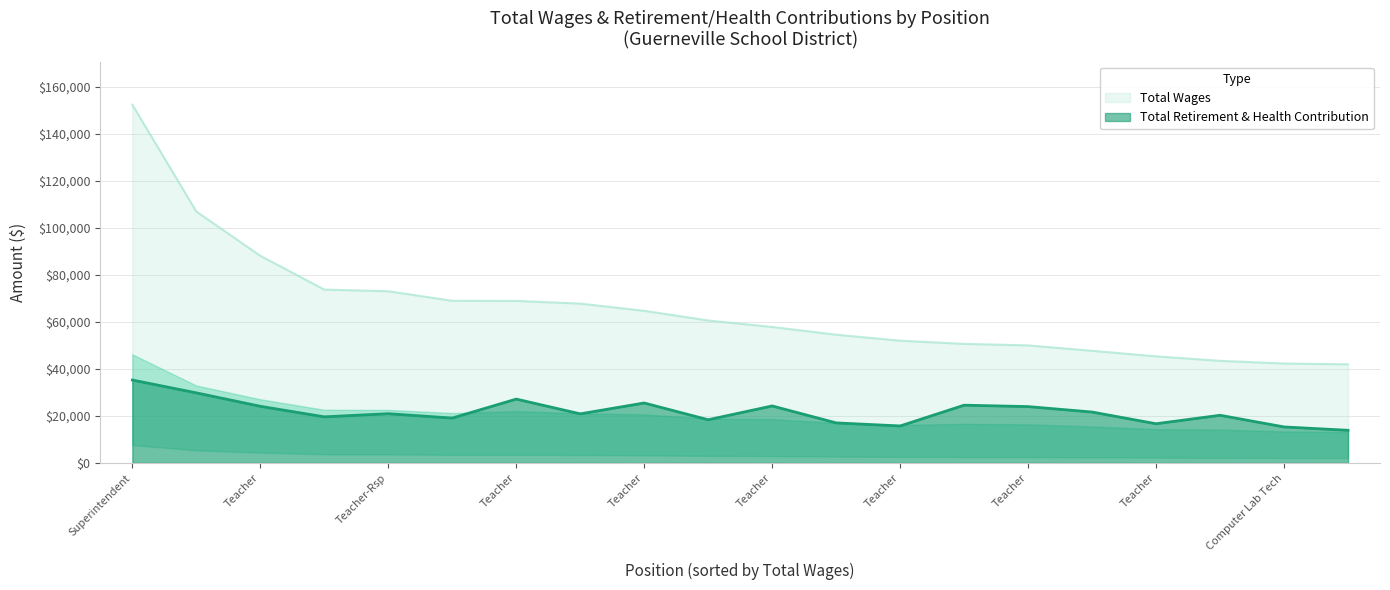

The value of Total Retirement & Health Contribution at Teacher is 25515. True or false?

True